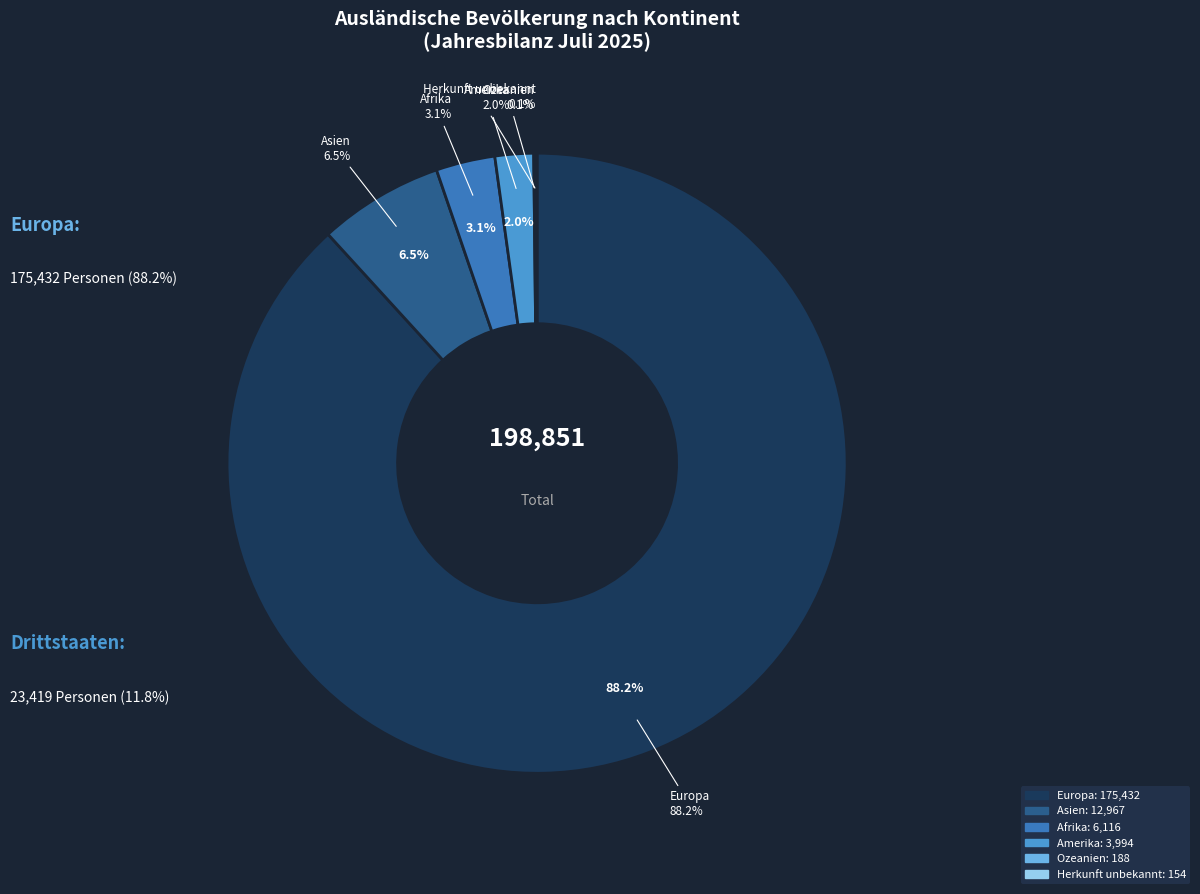

To the nearest percent, what is the average slice percentage?

17%